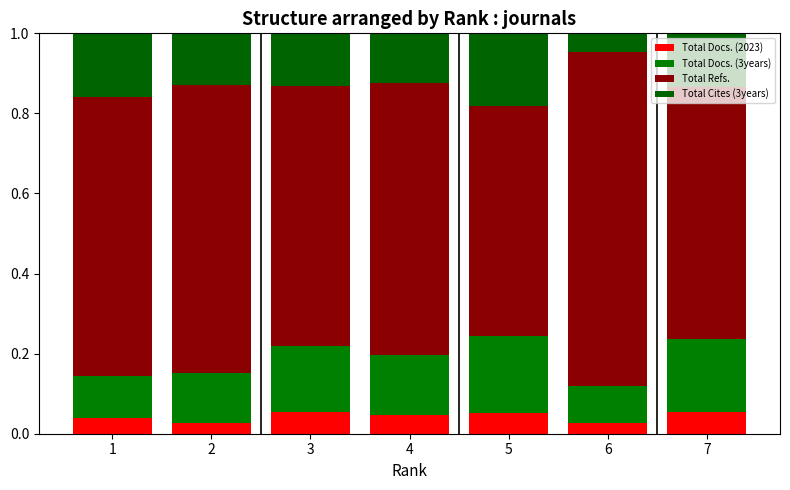

True or false: Total Docs. (2023) has a value of 0.1 at 5.

True